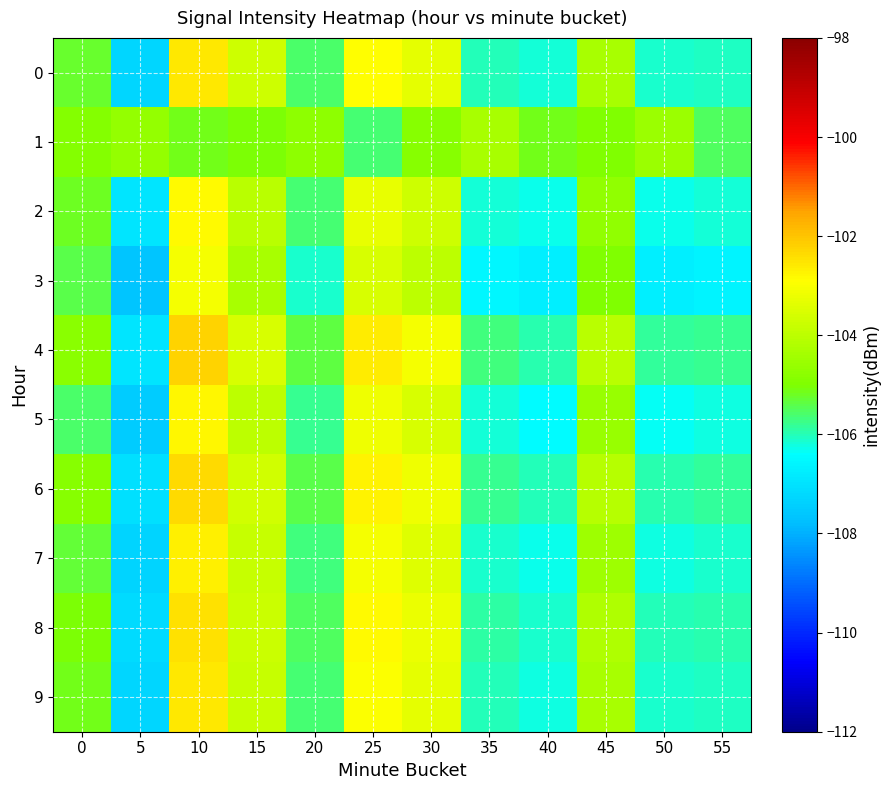

At 50, list the series in order from largest to smallest.

1, 4, 6, 8, 9, 0, 7, 2, 5, 3